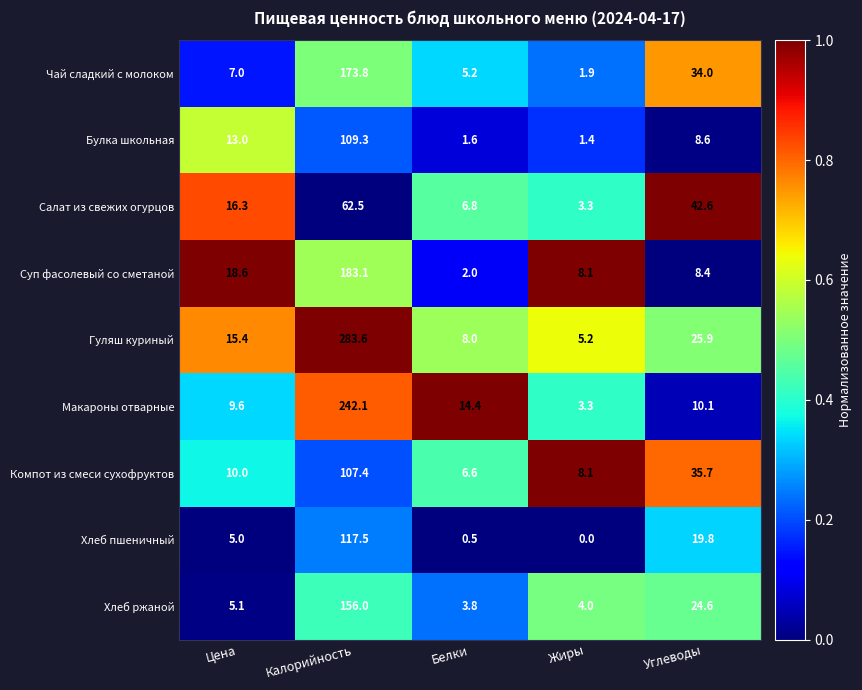

What is the average value of the Булка школьная series?

26.8